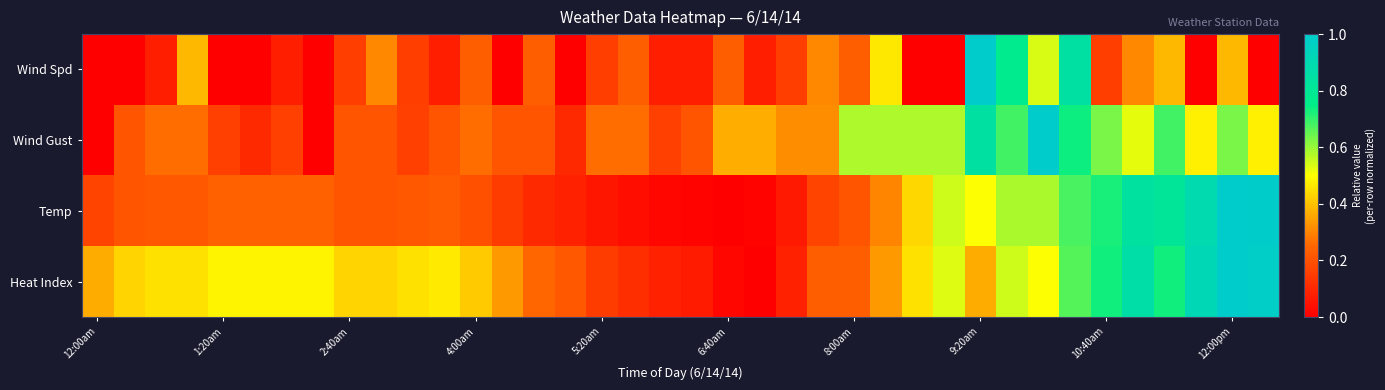

Which series has the largest range (max minus min)?

Wind Spd